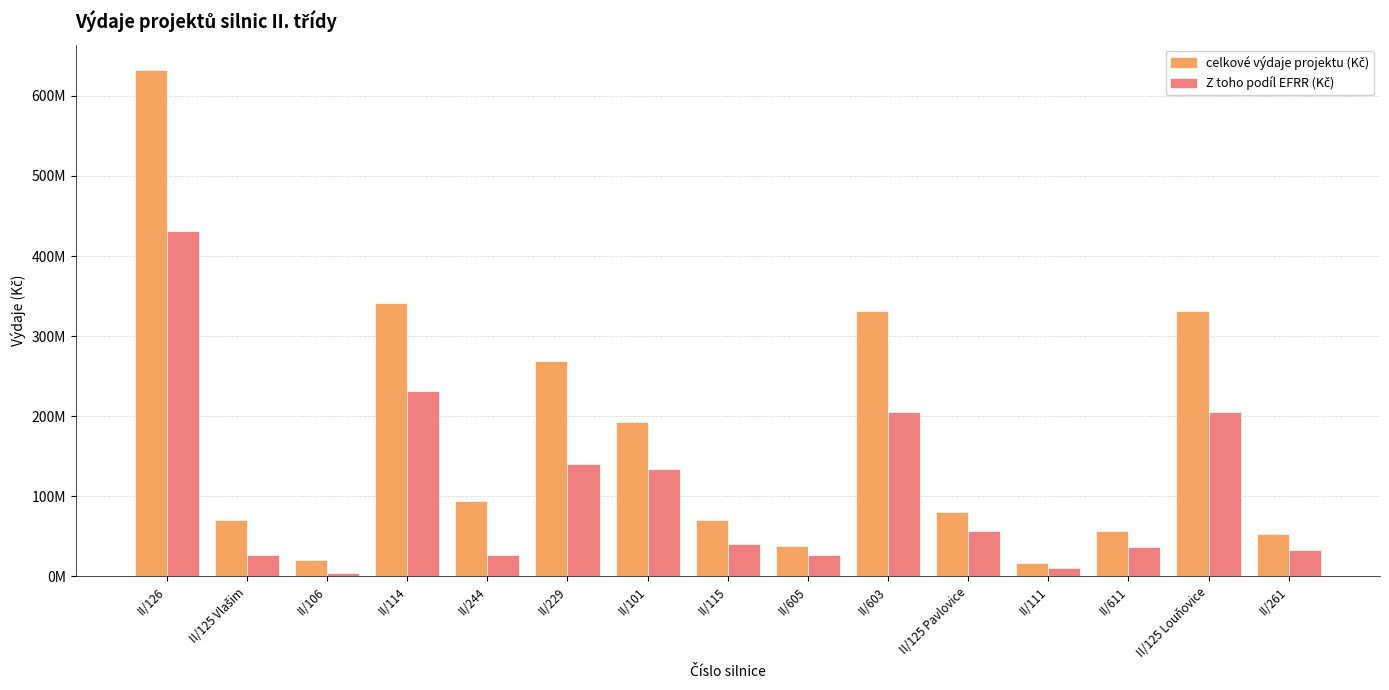

How many bars are there in total?

30